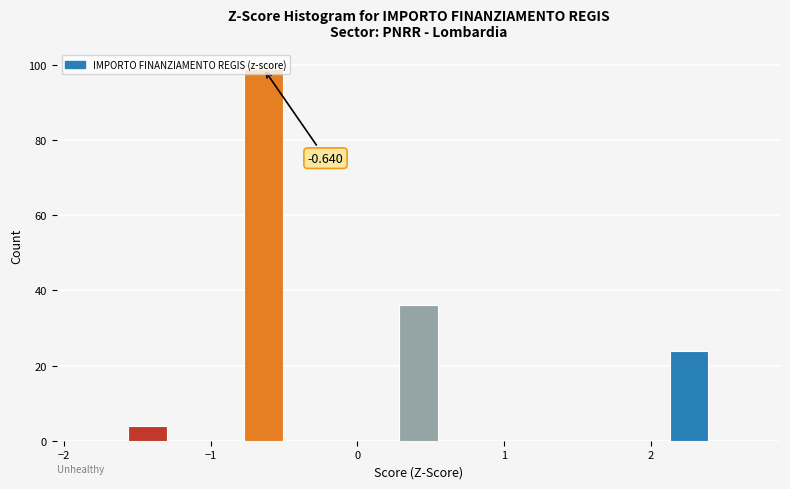

Around what value on the x-axis is the tallest bar? Give the approximate position of its centre, as read against the axis.

-0.6